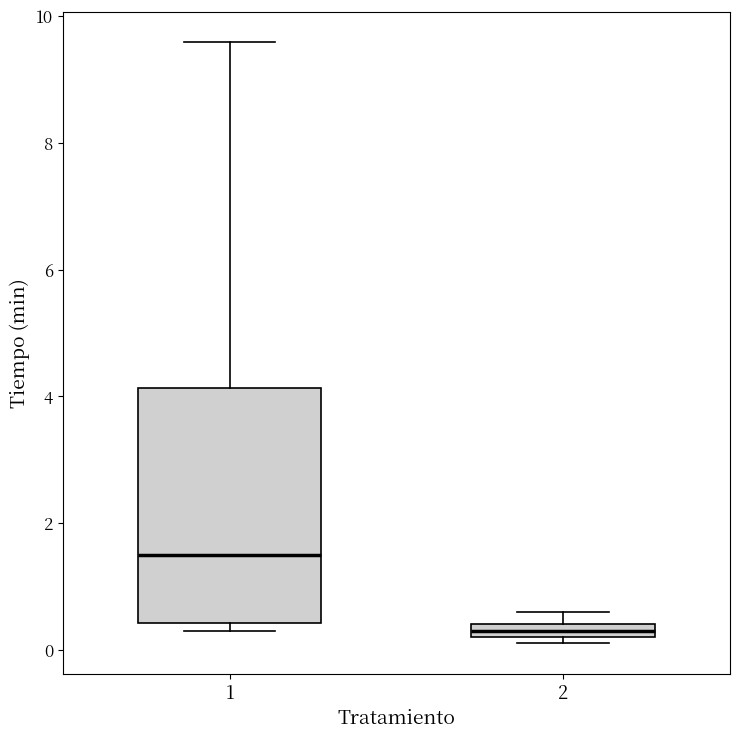

Which box is the tallest, from its lower edge to its upper edge?

1